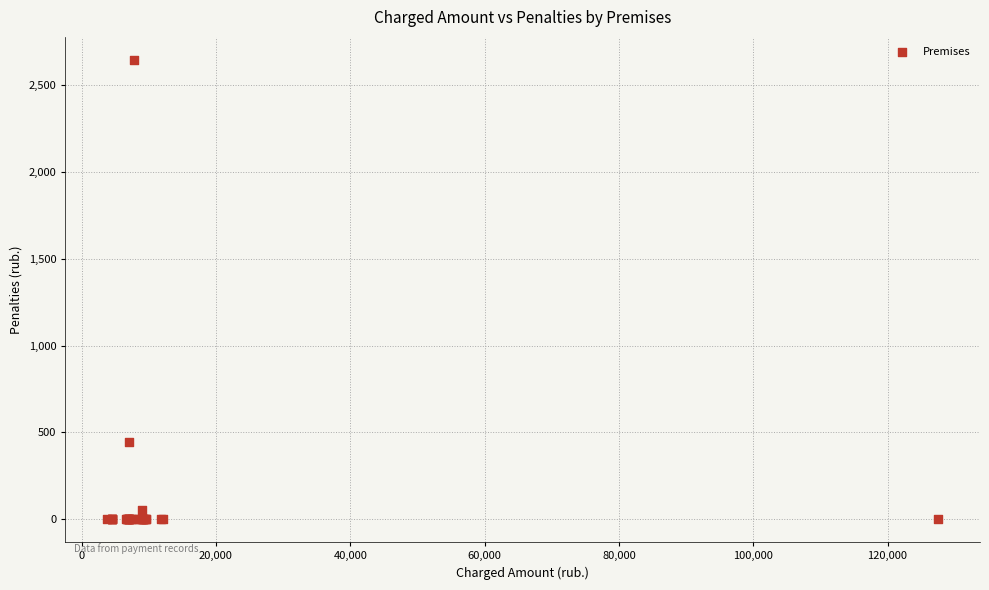

What Y value in the scatter plot is closest to 1322?

442.2